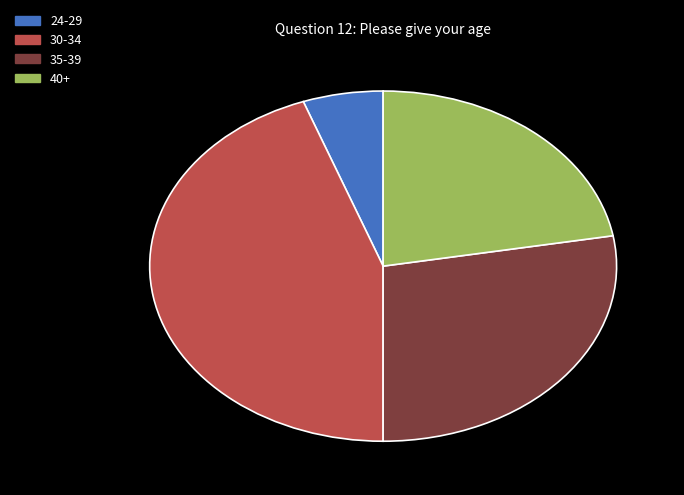

Combined, do 30-34 and 24-29 account for over 50%?

No